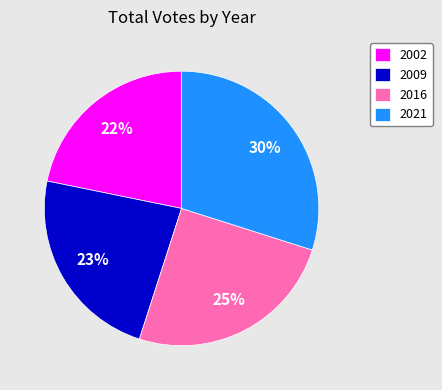

What is the largest slice in the pie chart?

2021